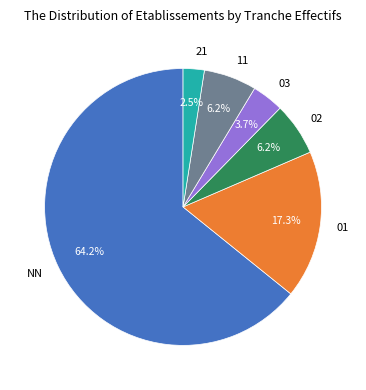

How many slices are in this pie chart?

6